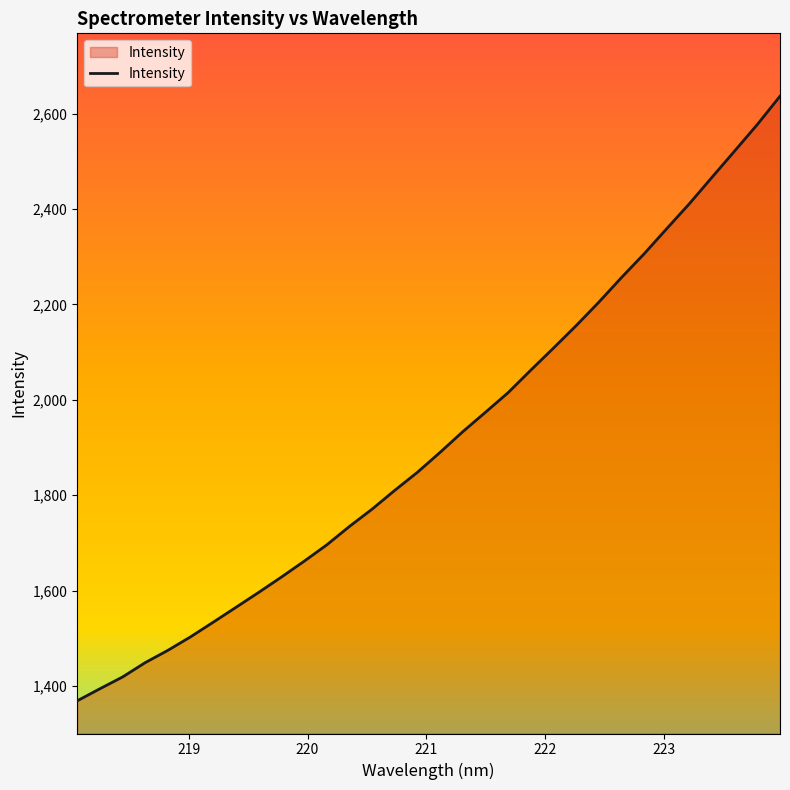

What is the maximum value shown in the chart?

2636.2